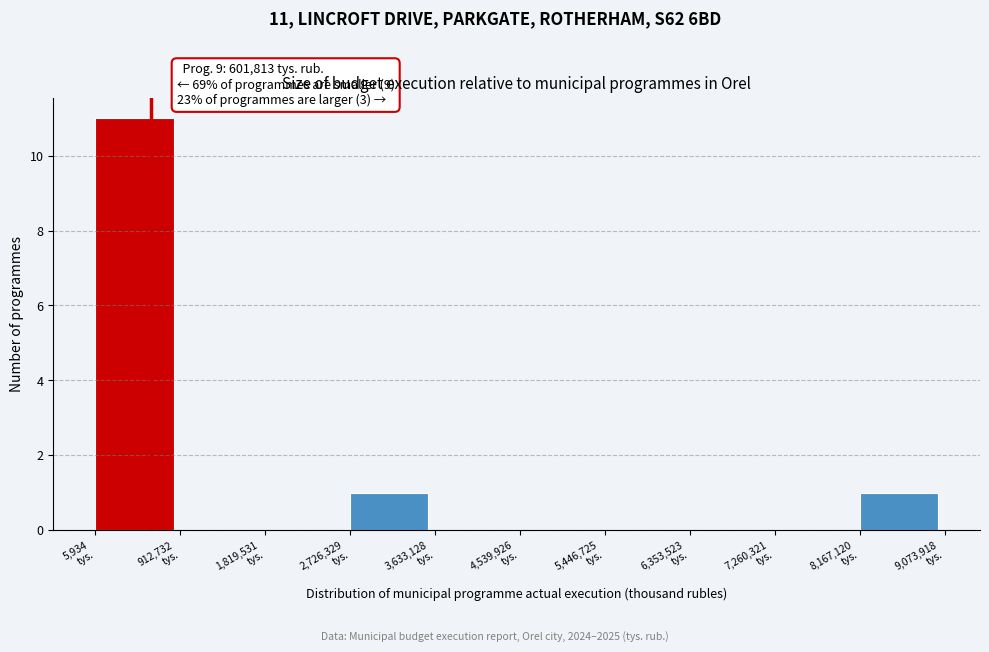

Over which range of the x-axis is the bar tallest?

0 to 900000